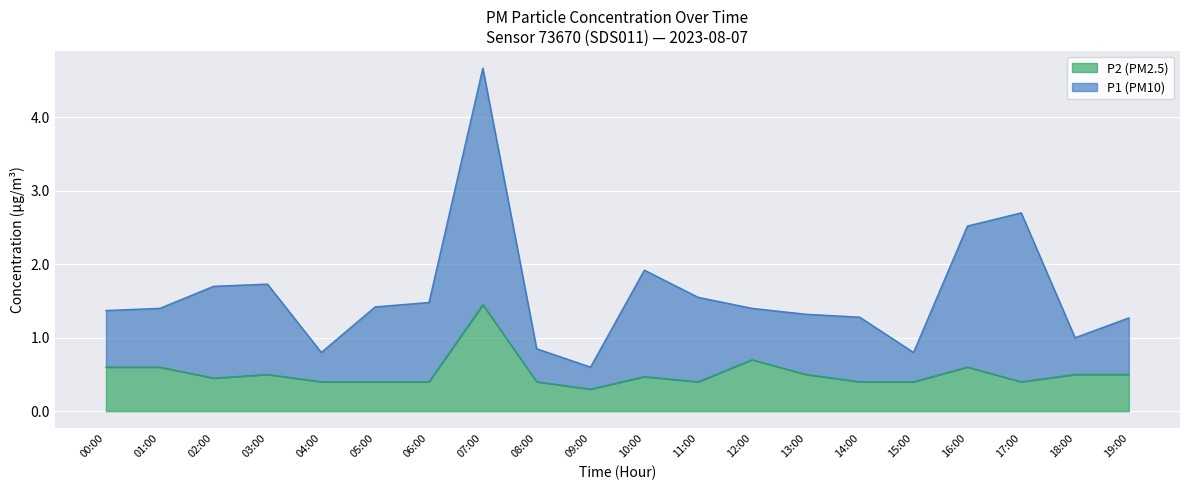

At how many categories does at least one series exceed 4?

1